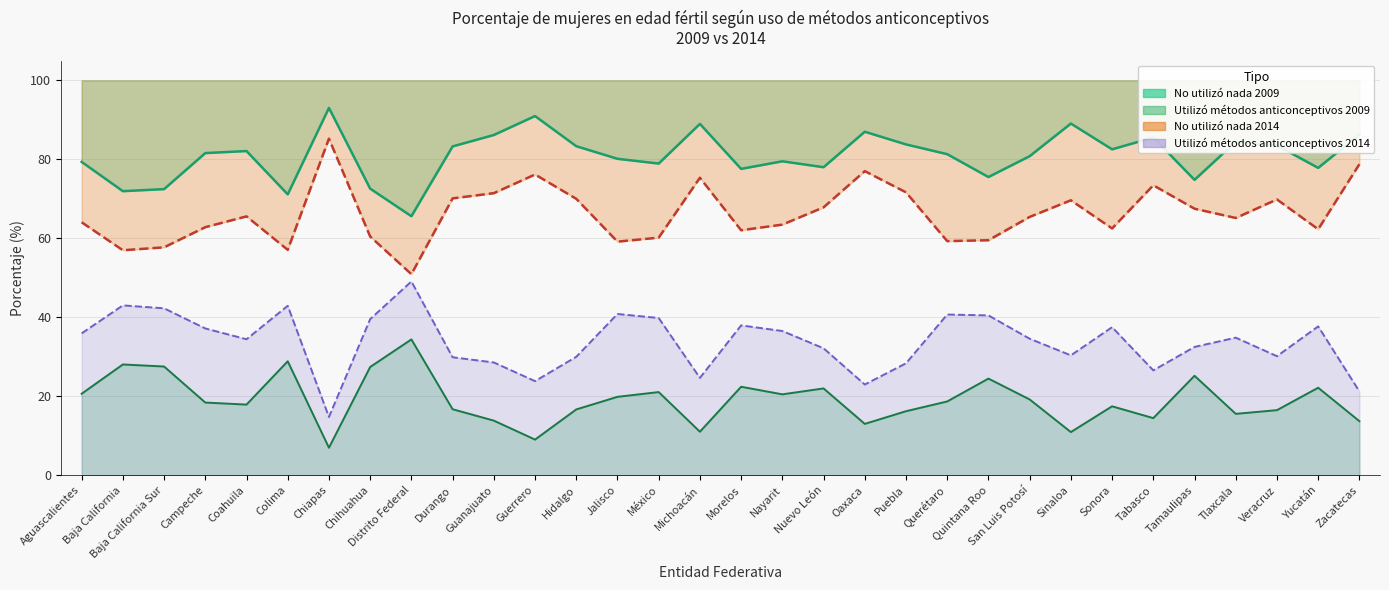

How many values in the No utilizó nada 2014 series exceed 65?

17